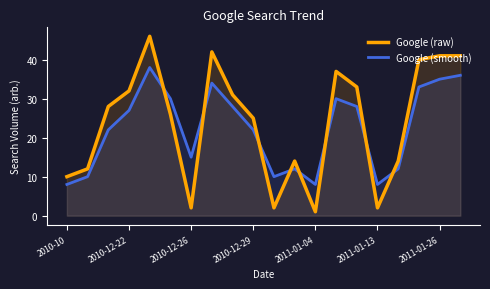

What is the difference between the highest and lowest values at 2010-12-29?

3